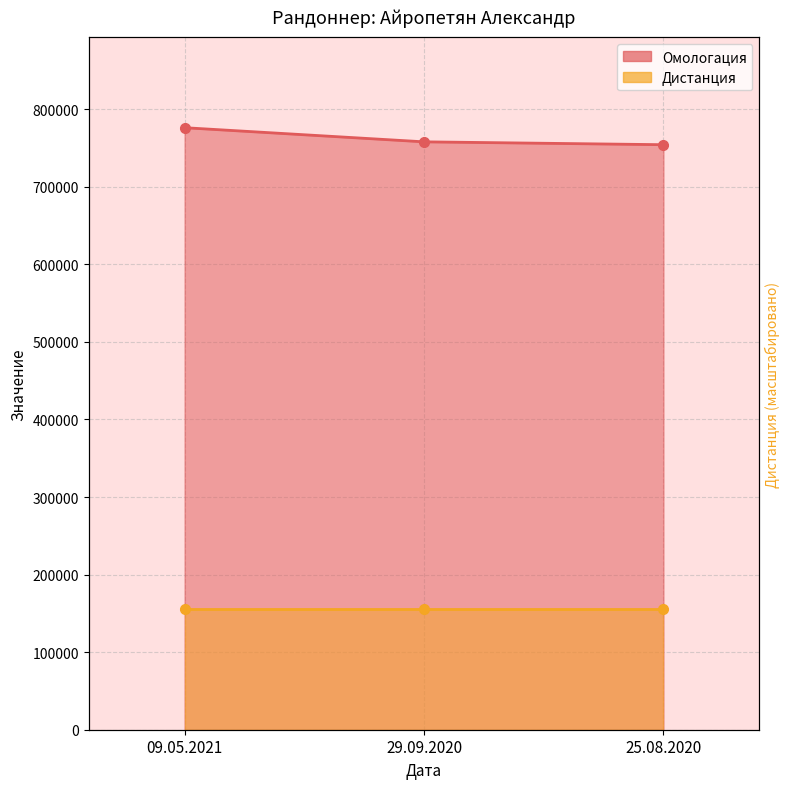

Approximately how many times larger is the value at 09.05.2021 compared to 29.09.2020?

1.0